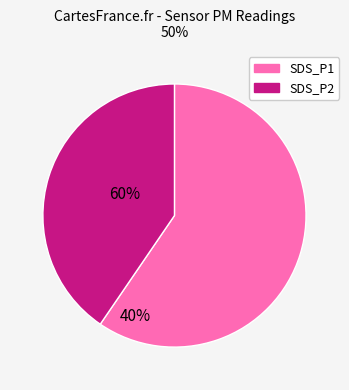

Count the number of slices in the pie.

2